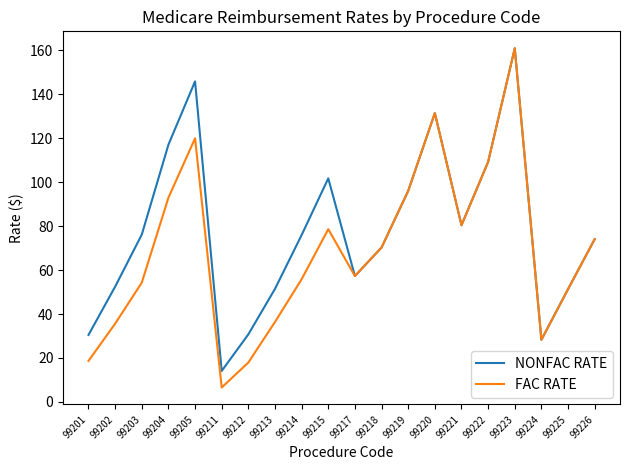

Count the number of data series in this chart.

2